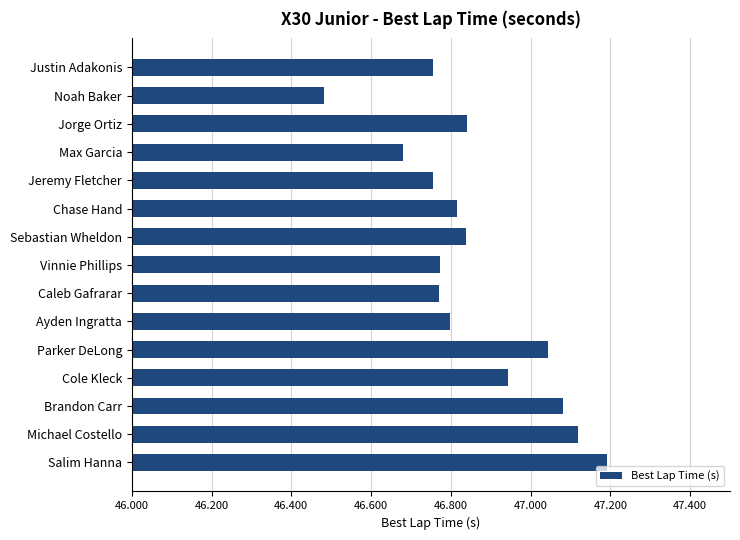

Which has a higher value, Sebastian Wheldon or Cole Kleck?

Cole Kleck